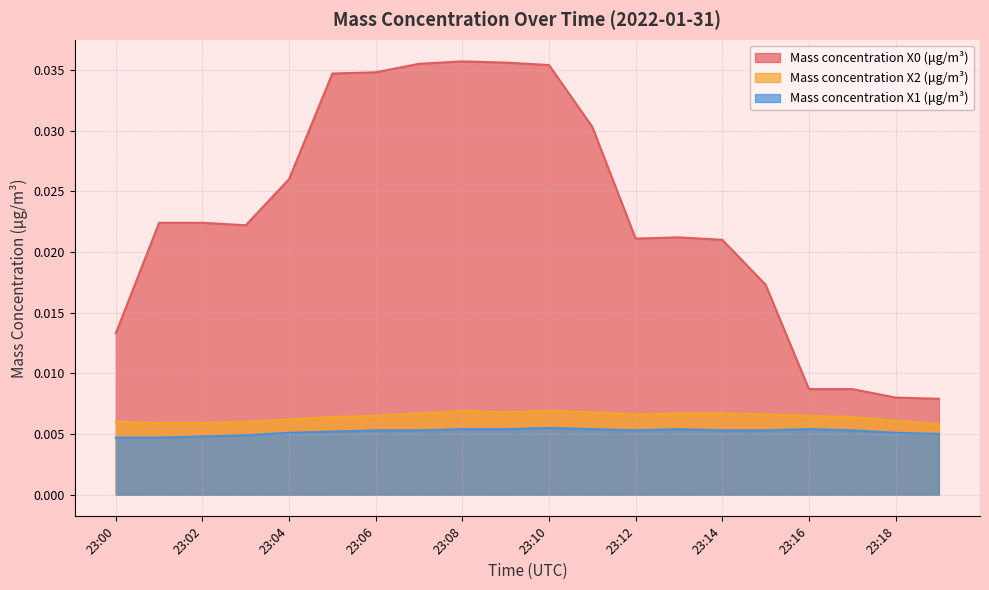

At which category is the sum across all series the highest?

23:08